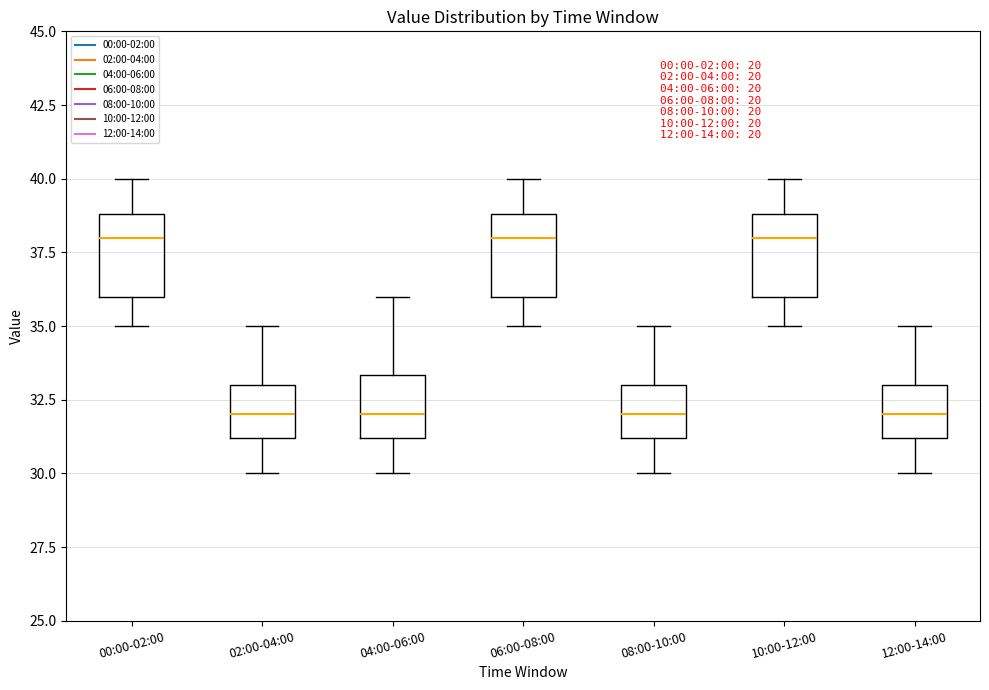

Reading left to right, read every box against the y-axis: the position of its median line, the range the box covers, and the ends of its whiskers. The values are not printed on the chart, so give them approximately, as read against the axis.

00:00-02:00: median 38.0, box 36.0 to 39.0, whiskers 35.0 to 40.0
02:00-04:00: median 32.0, box 31.0 to 33.0, whiskers 30.0 to 35.0
04:00-06:00: median 32.0, box 31.0 to 33.5, whiskers 30.0 to 36.0
06:00-08:00: median 38.0, box 36.0 to 39.0, whiskers 35.0 to 40.0
08:00-10:00: median 32.0, box 31.0 to 33.0, whiskers 30.0 to 35.0
10:00-12:00: median 38.0, box 36.0 to 39.0, whiskers 35.0 to 40.0
12:00-14:00: median 32.0, box 31.0 to 33.0, whiskers 30.0 to 35.0